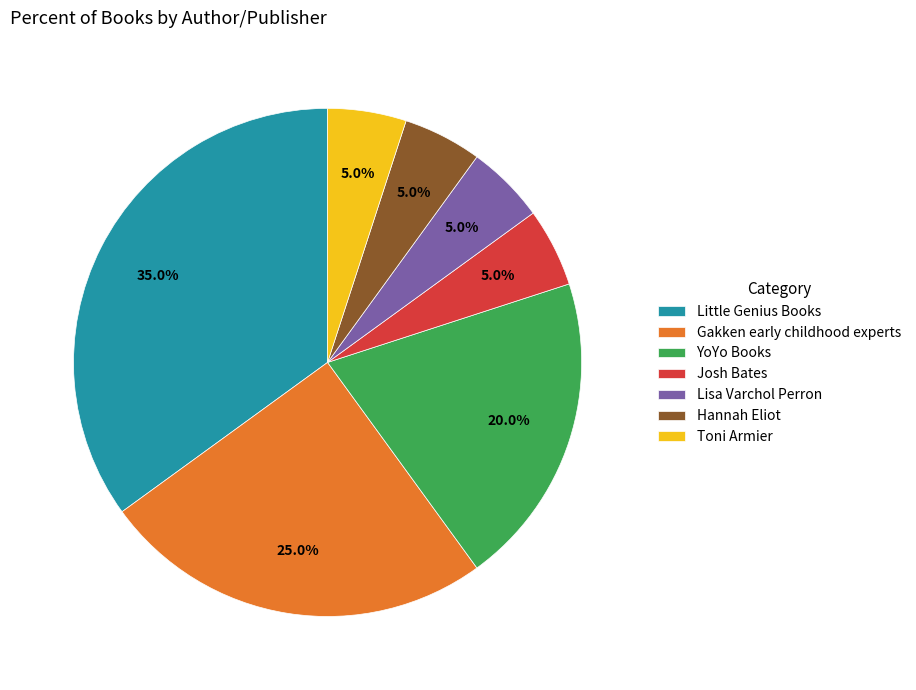

Is it true that Josh Bates is 1% of the pie?

False